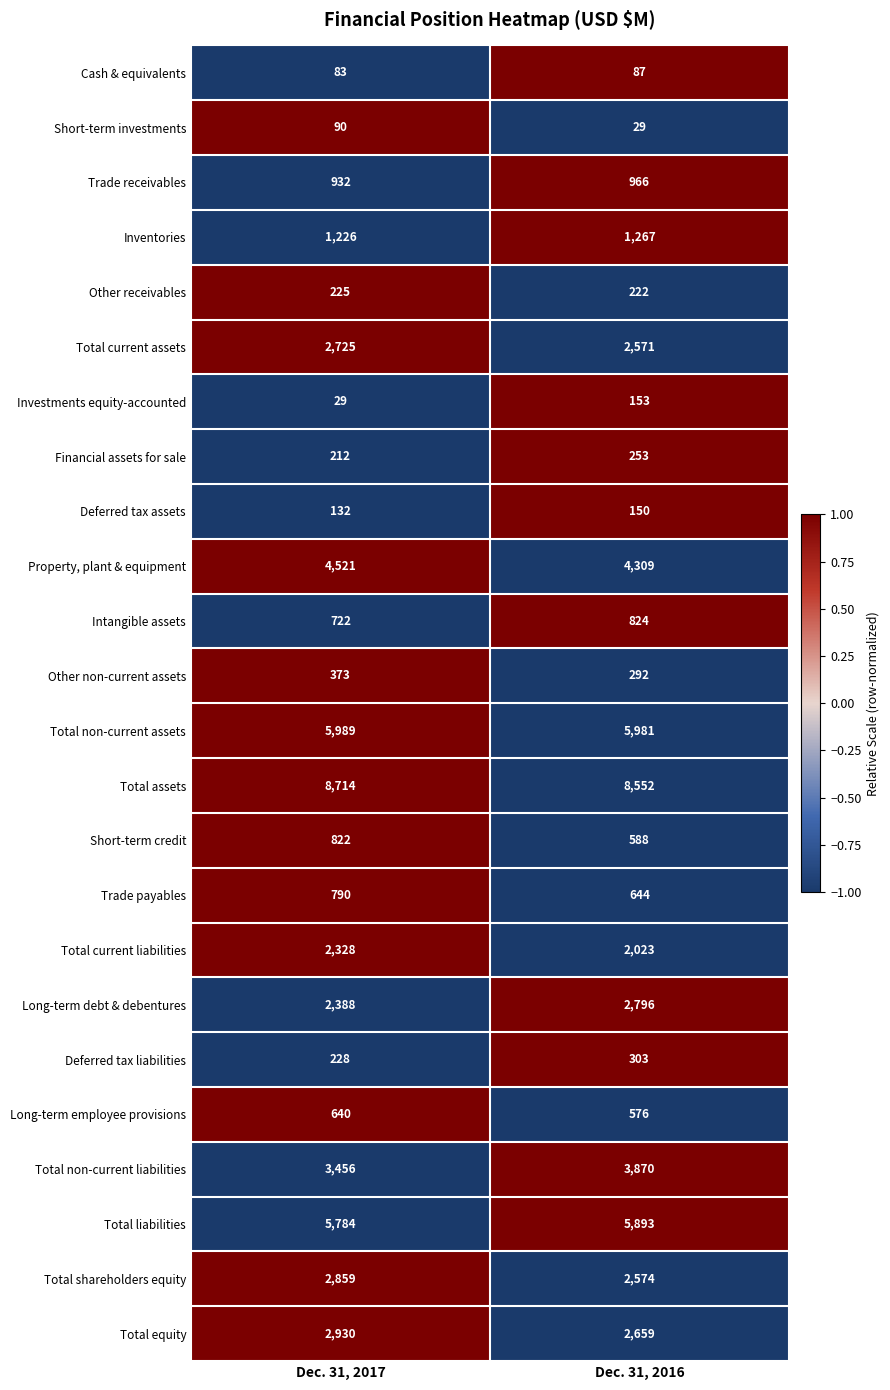

True or false: Total current liabilities has a value of 2328 at Dec. 31, 2017.

True